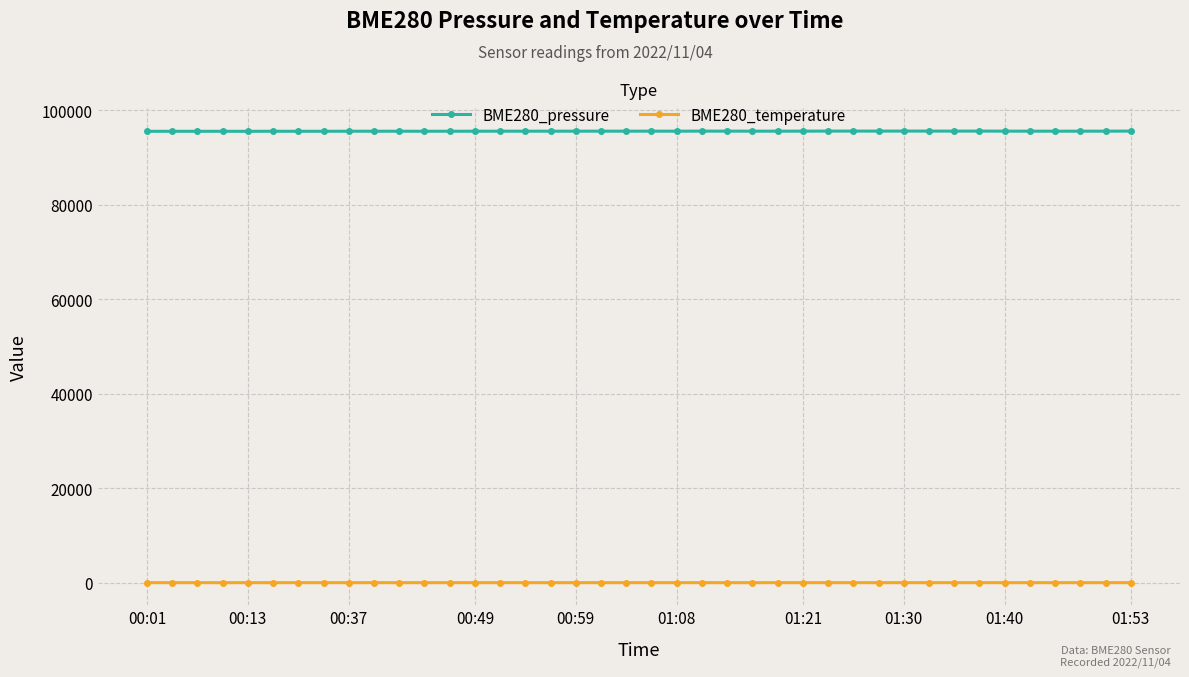

List the series in order of their peak value, highest first.

BME280_pressure, BME280_temperature